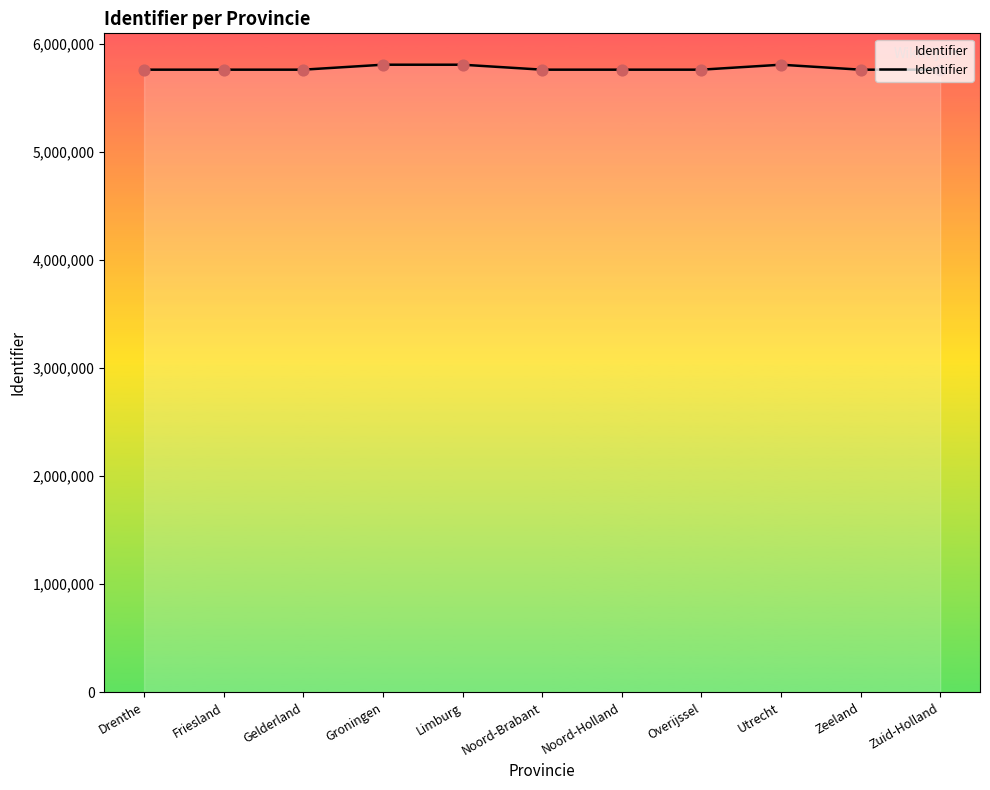

What is the change in value from Gelderland to Noord-Brabant?

+12